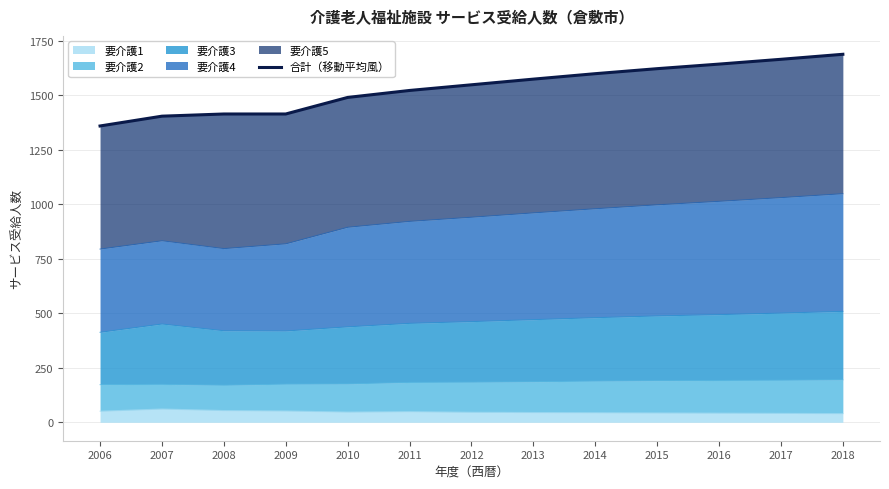

Rank the categories by value from lowest to highest.

2006, 2007, 2008, 2009, 2010, 2011, 2012, 2013, 2014, 2015, 2016, 2017, 2018